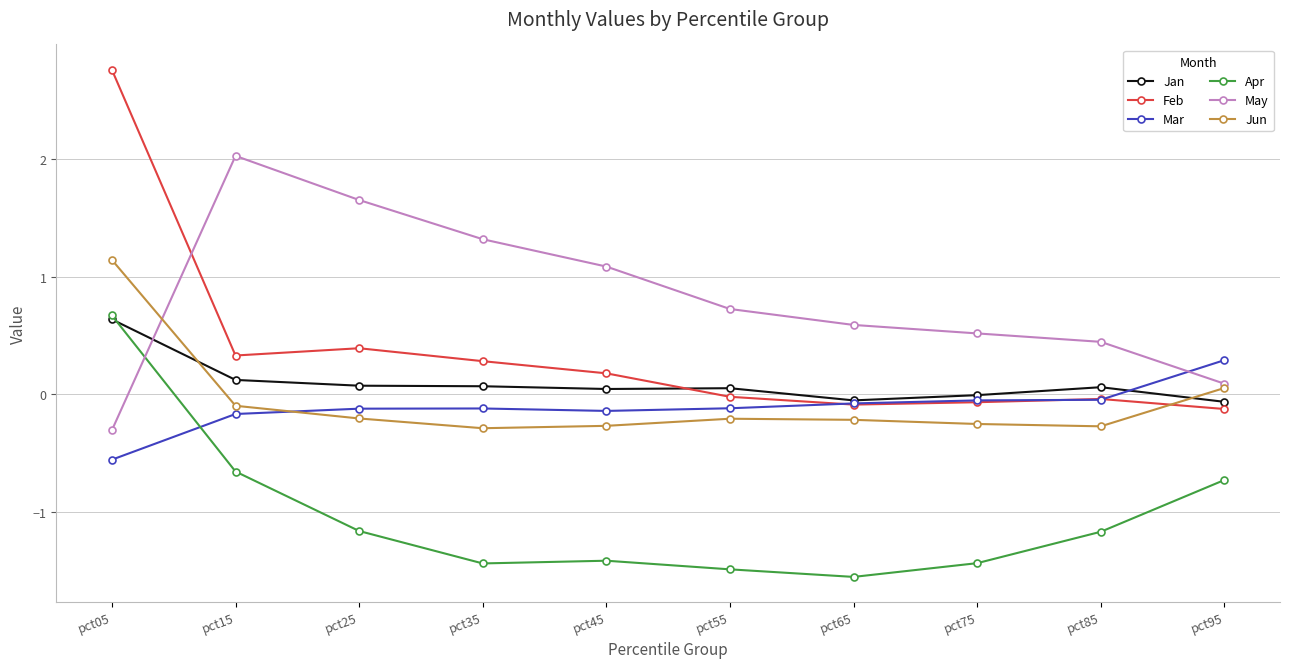

What is the highest value of the May series?

2.0